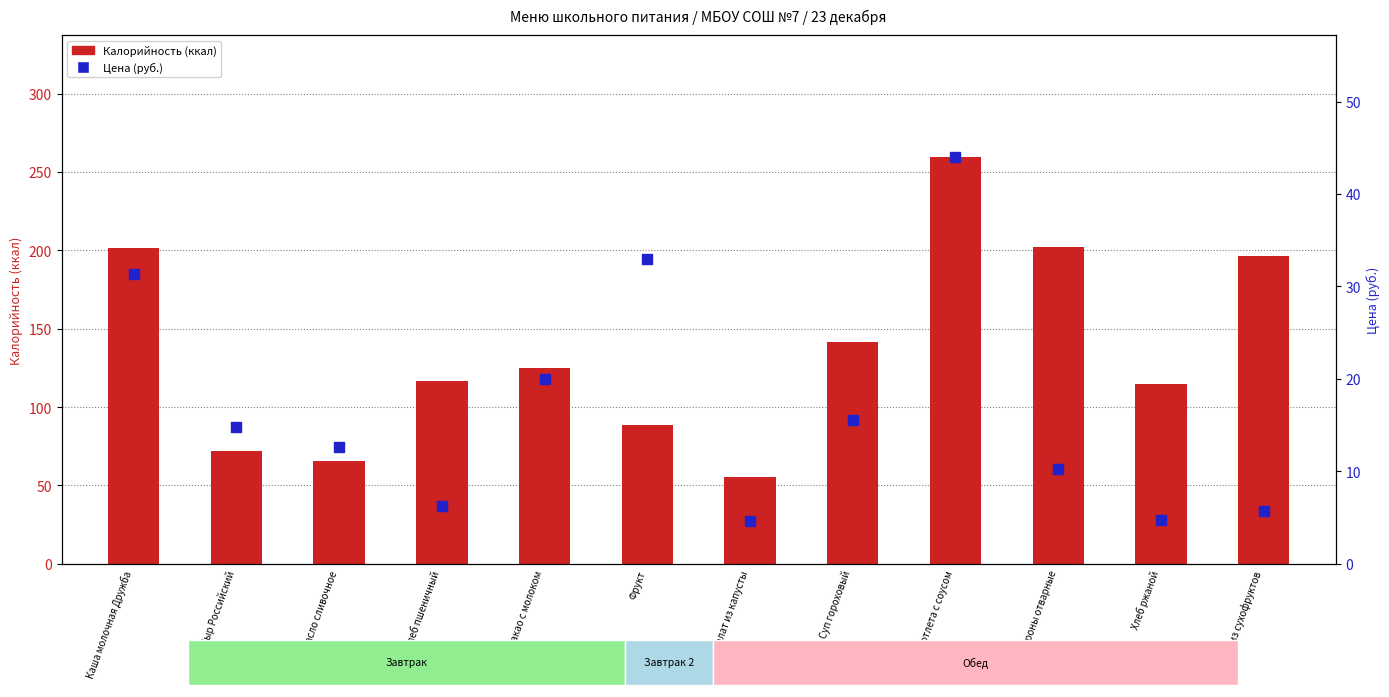

Which series has the largest total across all categories?

Калорийность (ккал)